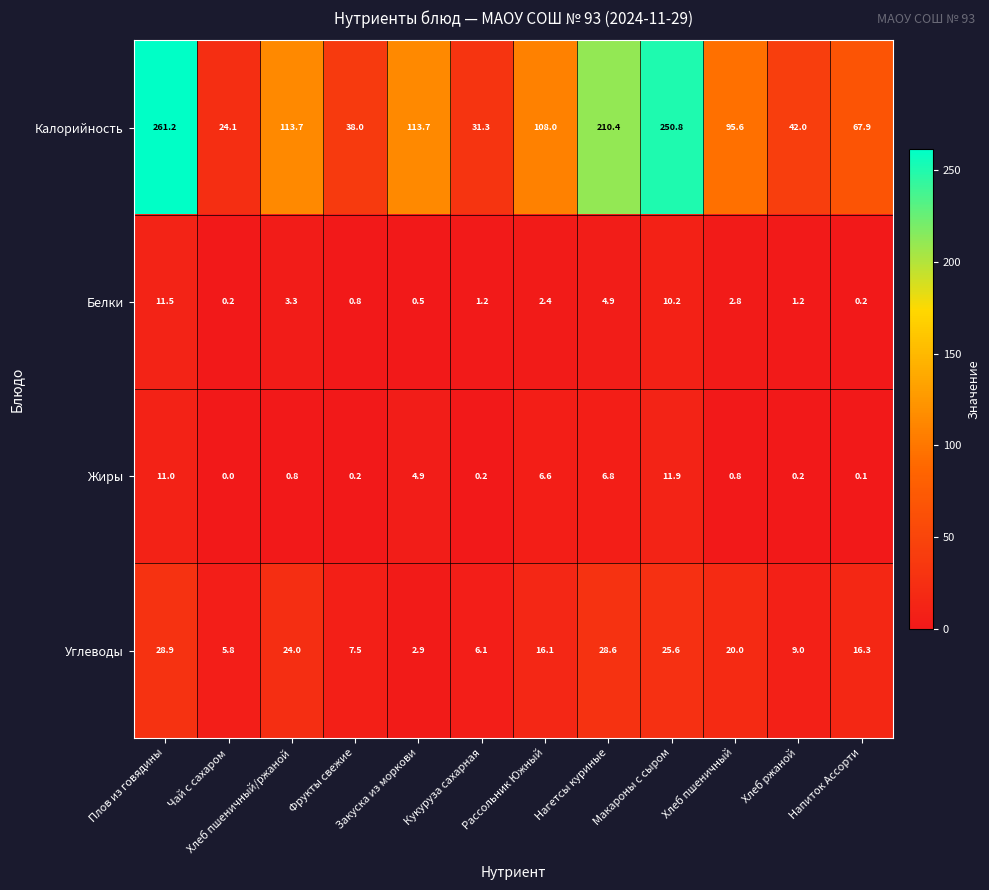

At which label does Жиры reach its peak?

Макароны с сыром